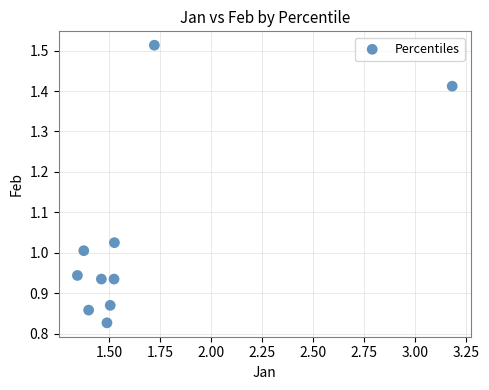

What is the average X value?

1.7